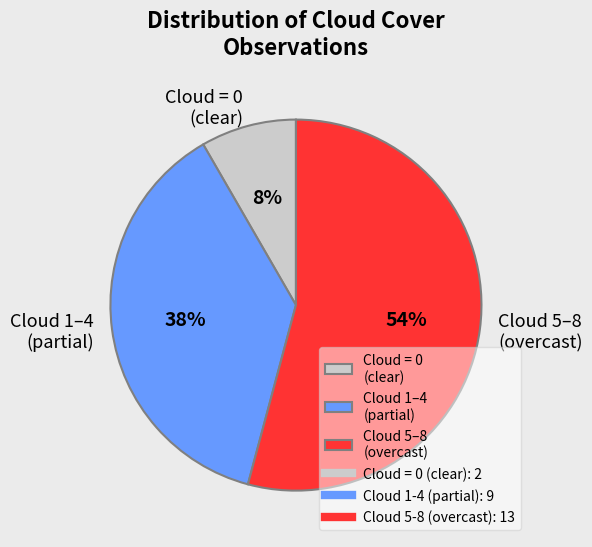

Do Cloud = 0 (clear) and Cloud 5–8 (overcast) together represent more than half of the pie?

Yes